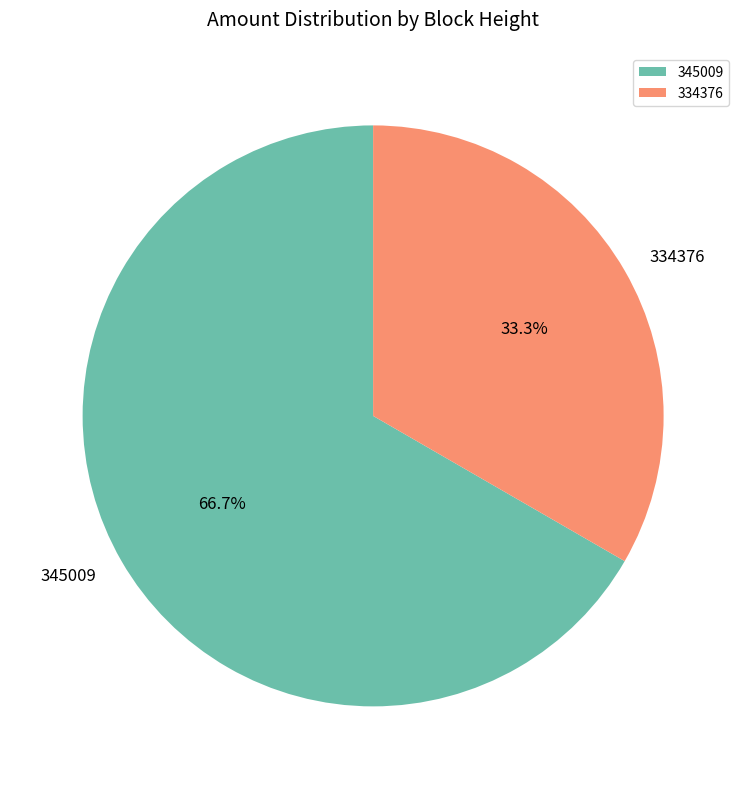

Does 334376 account for over 50% of the chart?

No